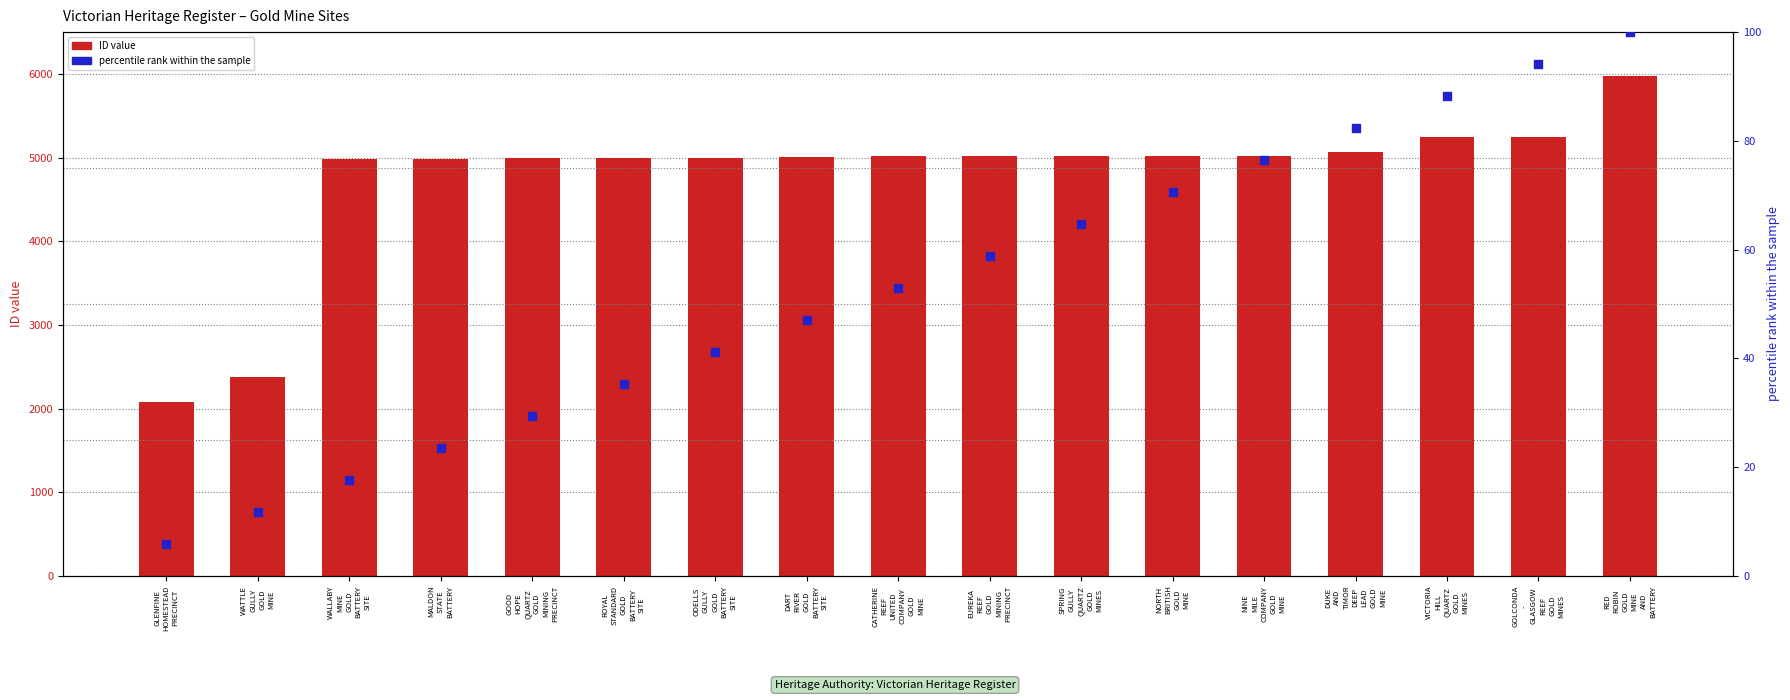

At how many categories does at least one series exceed 808?

17